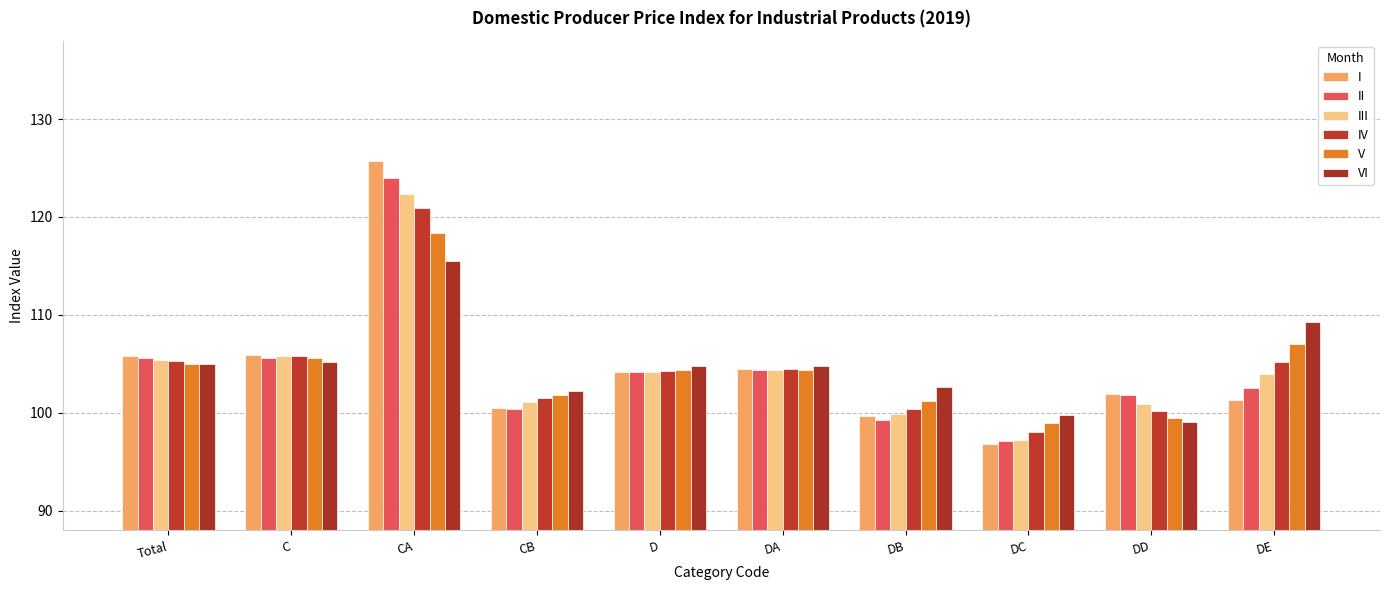

What position from the right is D?

6